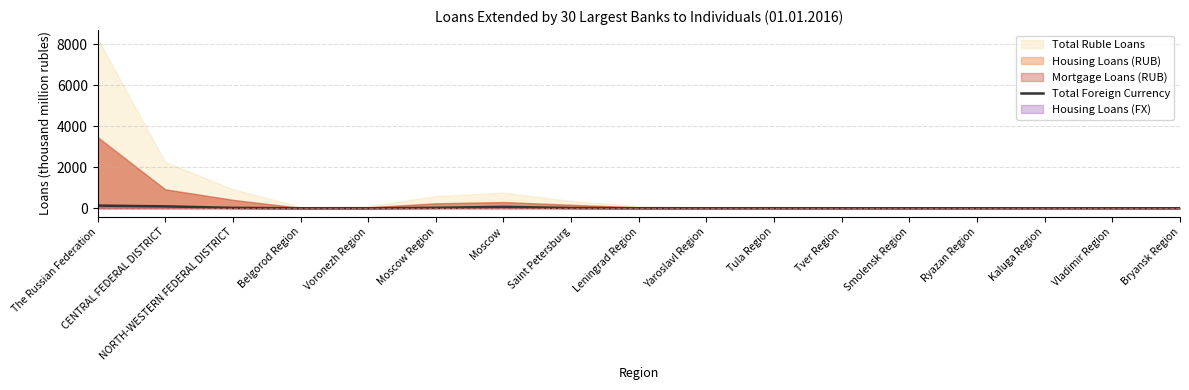

Between Yaroslavl Region and Belgorod Region, which is larger?

Belgorod Region